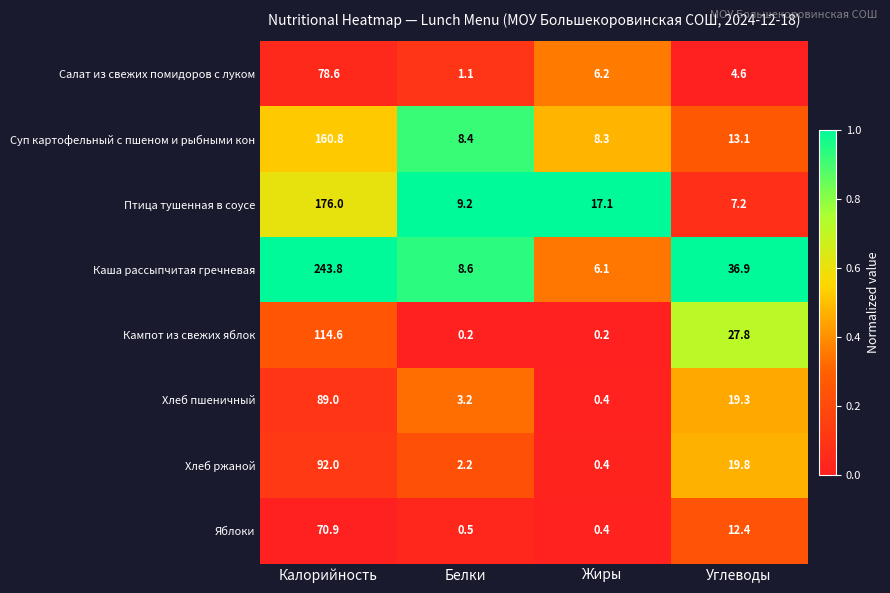

Rank the series by their maximum value, from lowest to highest.

Яблоки, Салат из свежих помидоров с луком, Хлеб пшеничный, Хлеб ржаной, Кампот из свежих яблок, Суп картофельный с пшеном и рыбными кон, Птица тушенная в соусе, Каша рассыпчитая гречневая